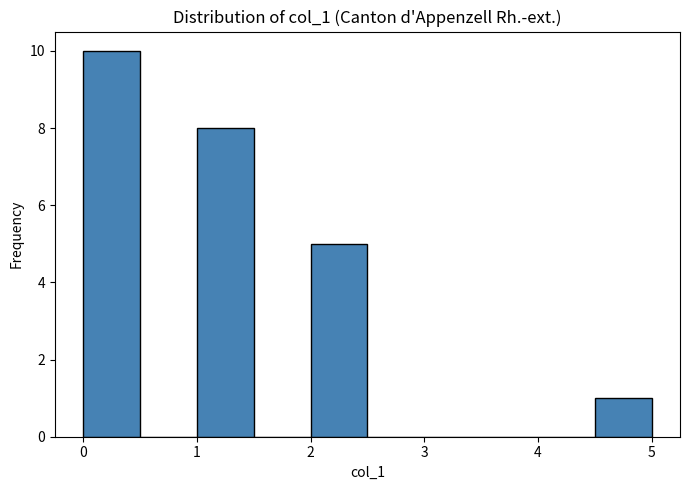

What is the height of the bar covering 1.0 to 1.5 on the x-axis? The values are not printed on the chart, so give them approximately, as read against the axis.

8